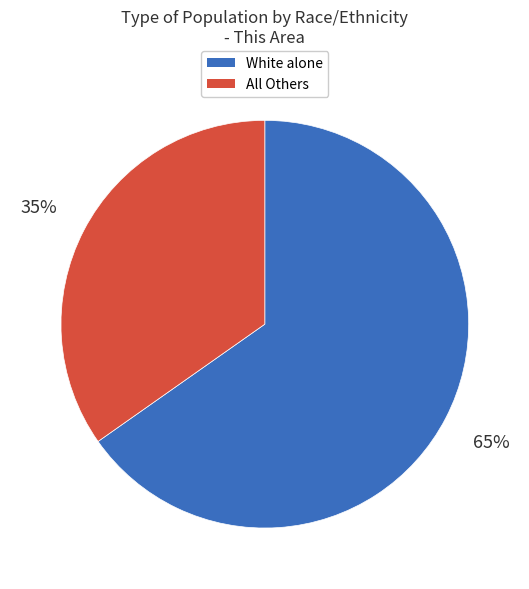

Is there a majority slice in this chart?

Yes